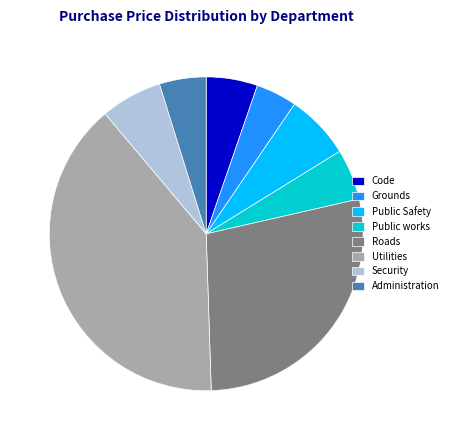

Which slice is the largest?

Utilities